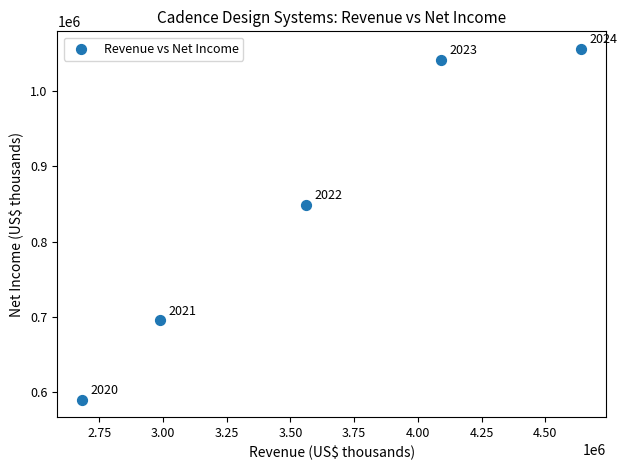

What Y value in the scatter plot is closest to 823064?

848952